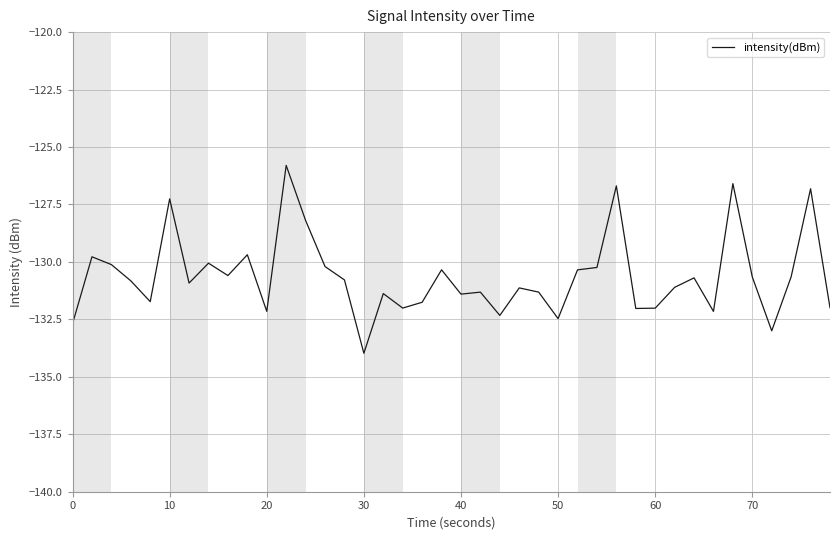

What is the maximum value shown in the chart?

-125.8